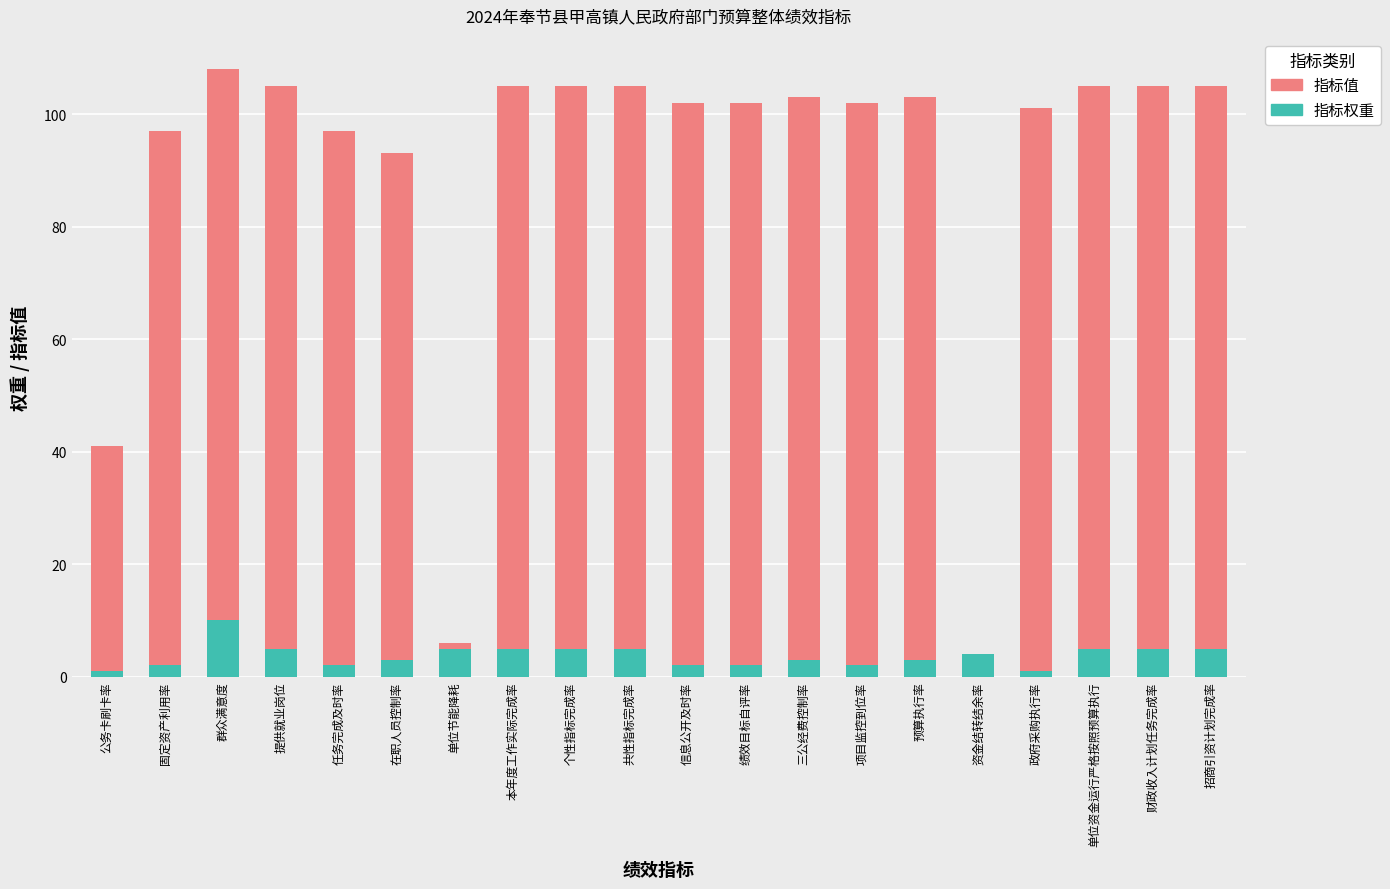

Read the 指标权重 value at 预算执行率.

3